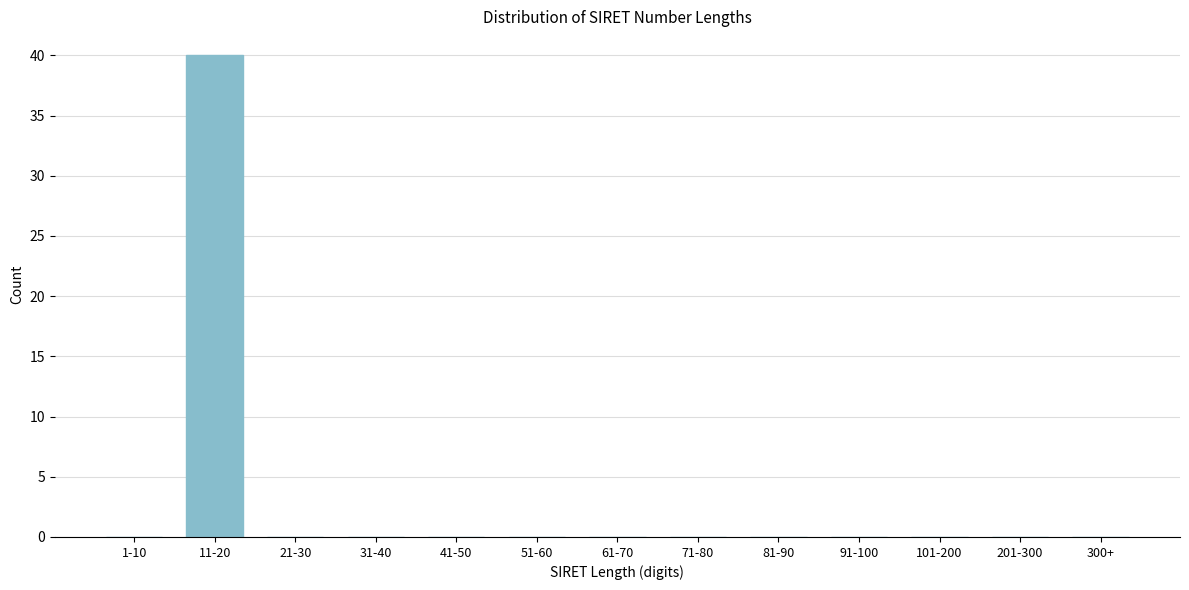

Reading left to right, what are all the values shown in this chart?

1-10=0	11-20=40	21-30=0	31-40=0	41-50=0	51-60=0	61-70=0	71-80=0	81-90=0	91-100=0	101-200=0	201-300=0	300+=0